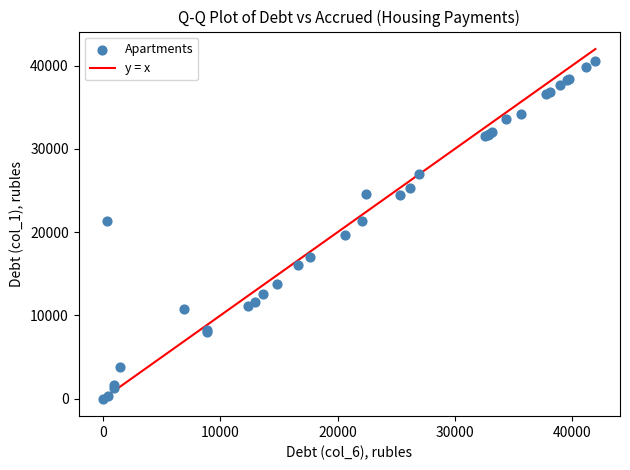

What Y value in the scatter plot is closest to 20295?

19698.3